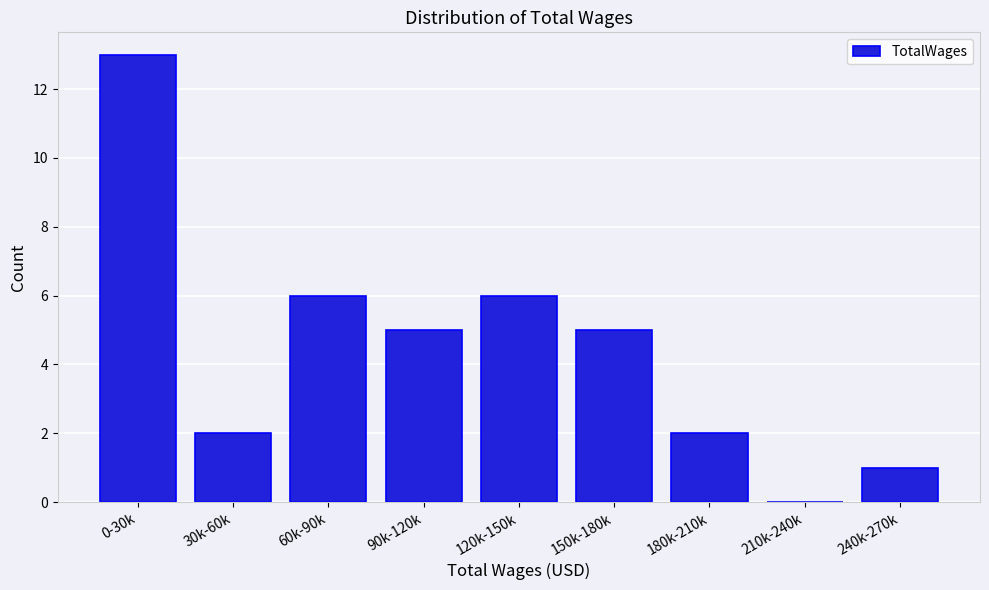

Reading left to right, transcribe all the data shown in this chart.

0-30k=13	30k-60k=2	60k-90k=6	90k-120k=5	120k-150k=6	150k-180k=5	180k-210k=2	210k-240k=0	240k-270k=1